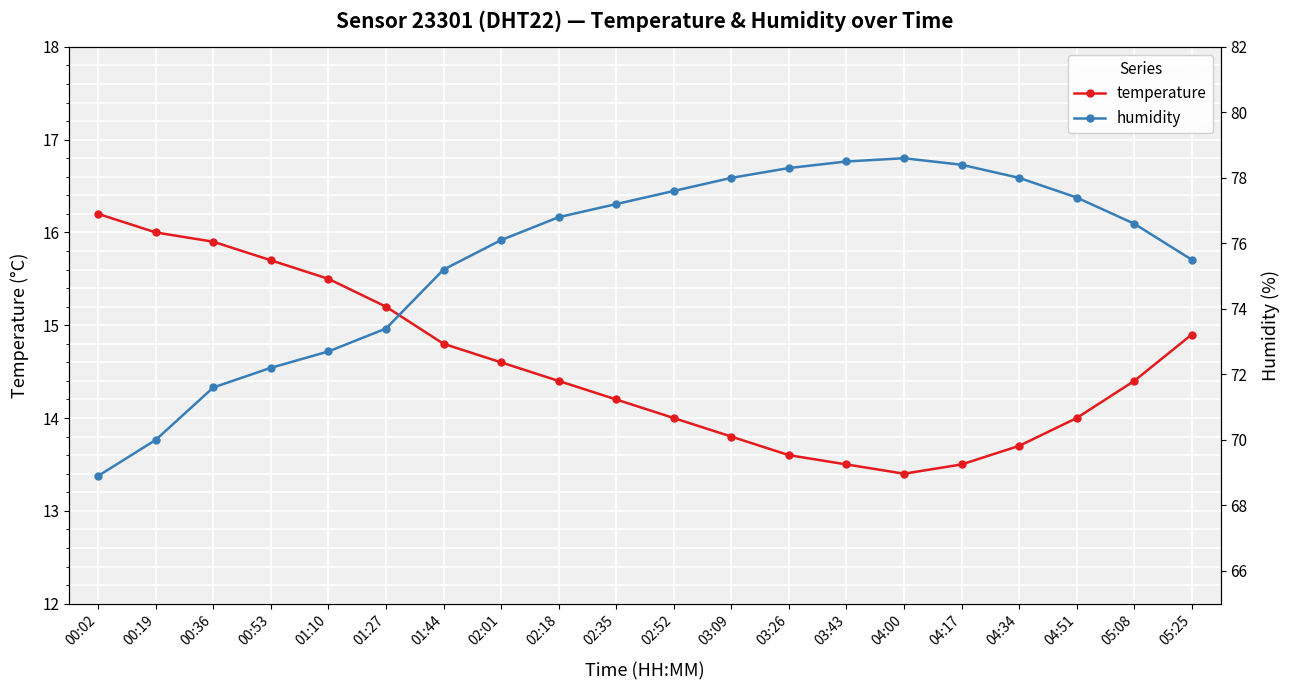

True or false: temperature and humidity cross at least once.

False